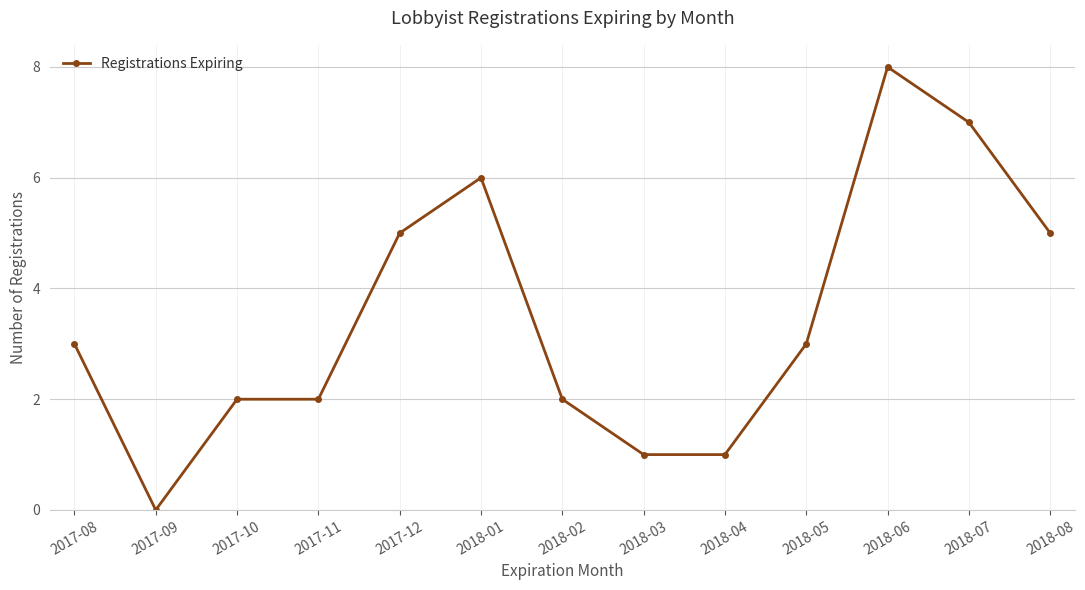

What is the difference between the values at 2018-04 and 2018-06?

7